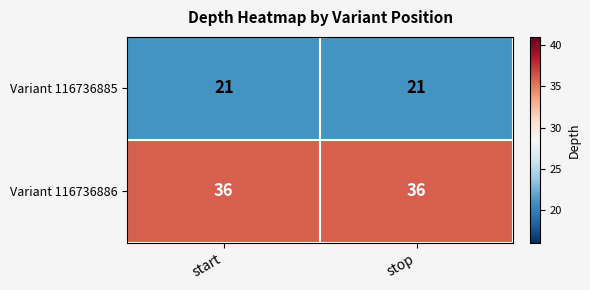

Reading left to right, extract all data points from this chart.

Variant 116736885: 21	21
Variant 116736886: 36	36